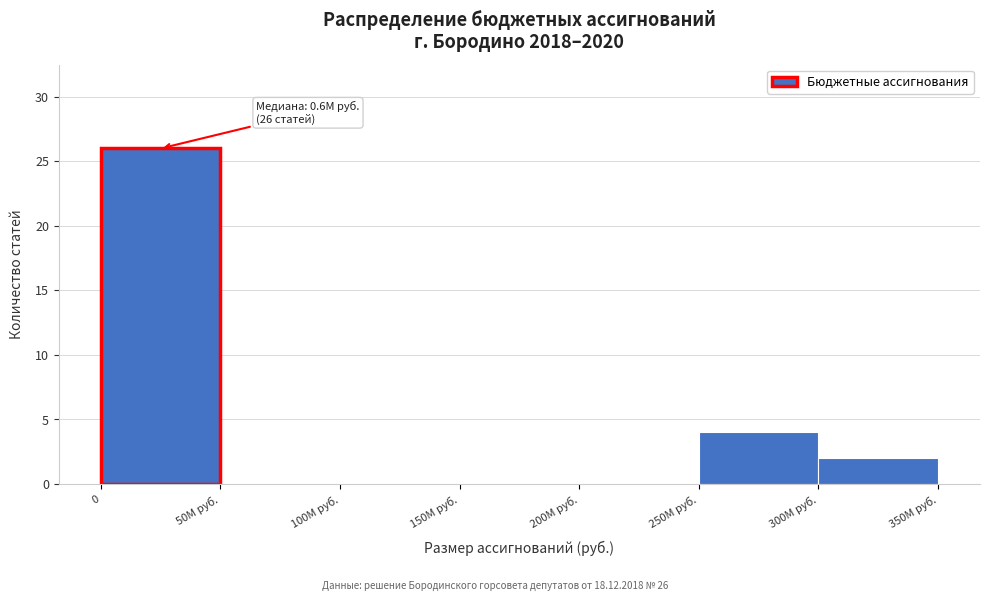

Reading right to left, extract all data points from this chart.

300M руб.=2	250M руб.=4	200M руб.=0	150M руб.=0	100M руб.=0	50M руб.=0	0=26